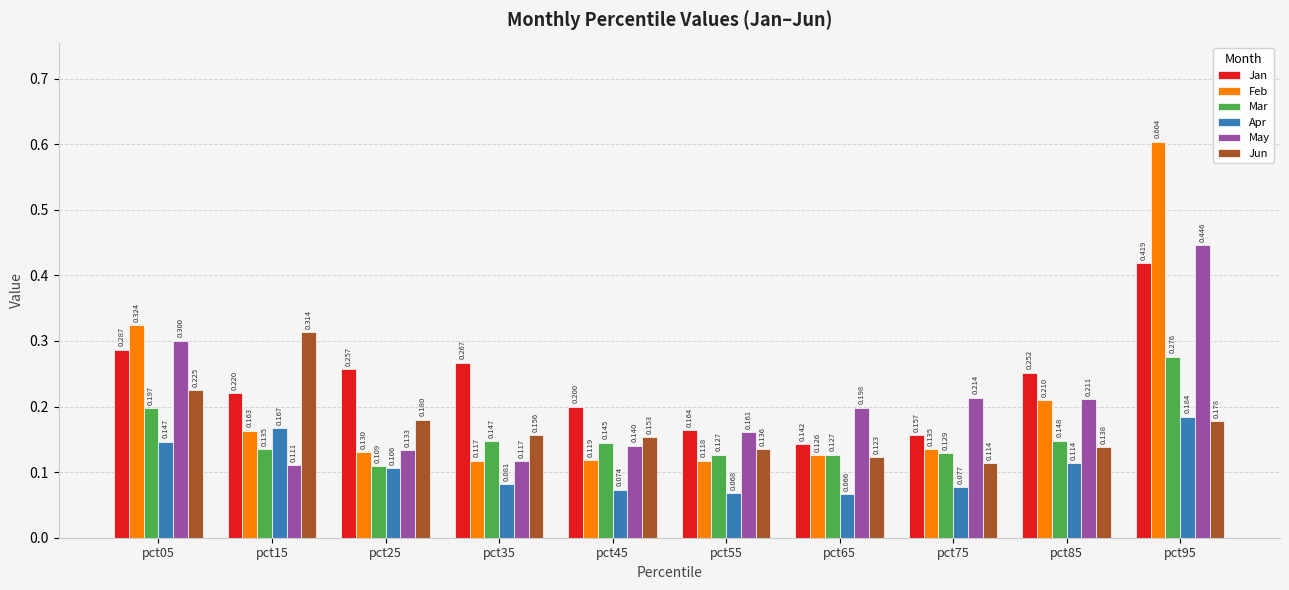

Which category has the highest value in the Mar series?

pct95